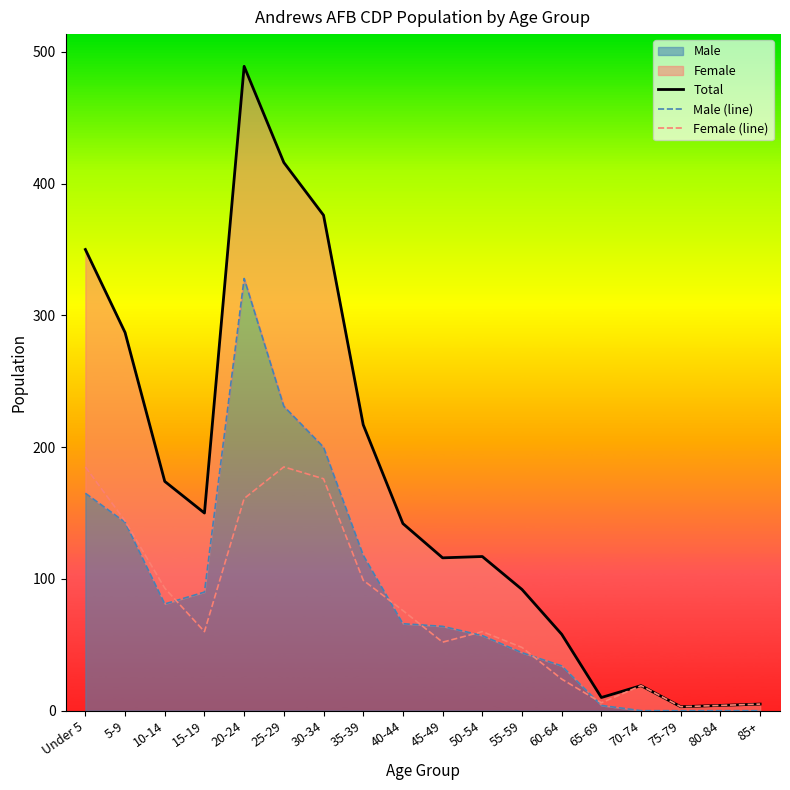

True or false: Male (line) and Total cross at least once.

False